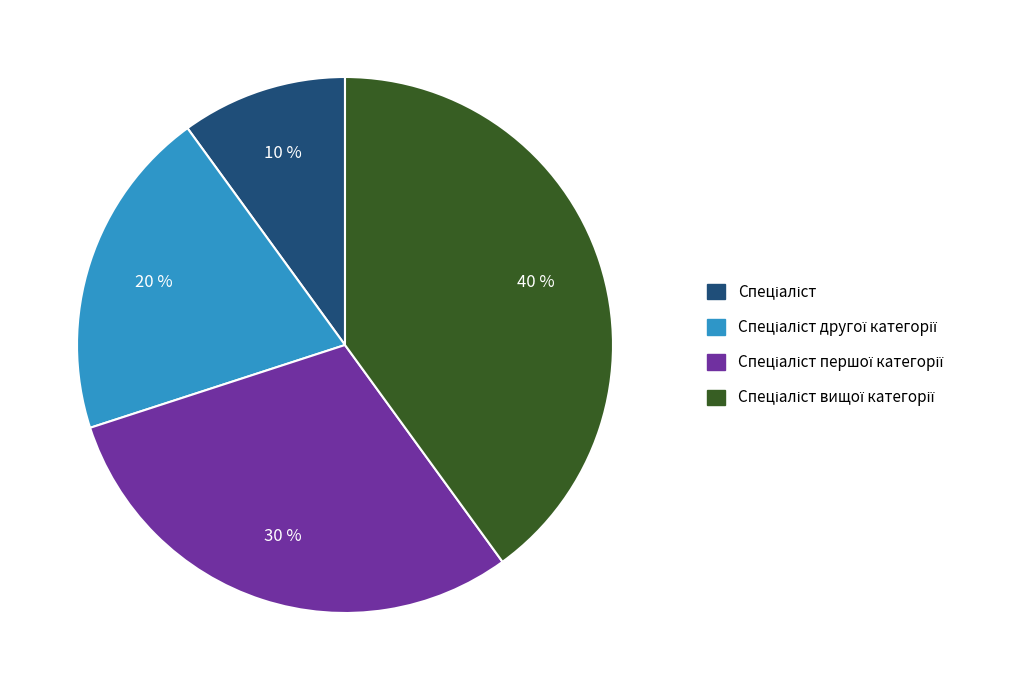

To the nearest percent, what is the difference between the largest and smallest slice percentages?

30%